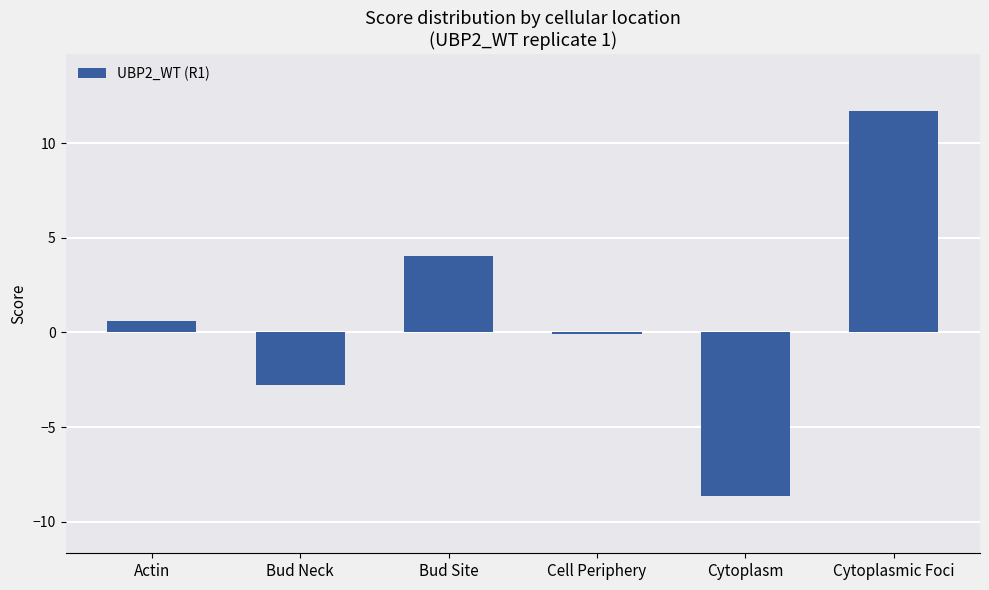

List the labels in order of value, largest first.

Cytoplasmic Foci, Bud Site, Actin, Cell Periphery, Bud Neck, Cytoplasm